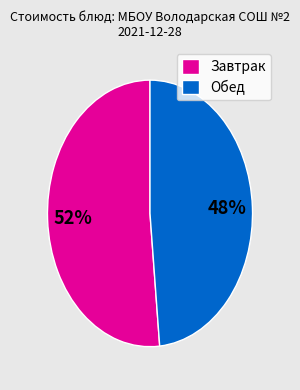

Combined, do Обед and Завтрак account for over 50%?

Yes